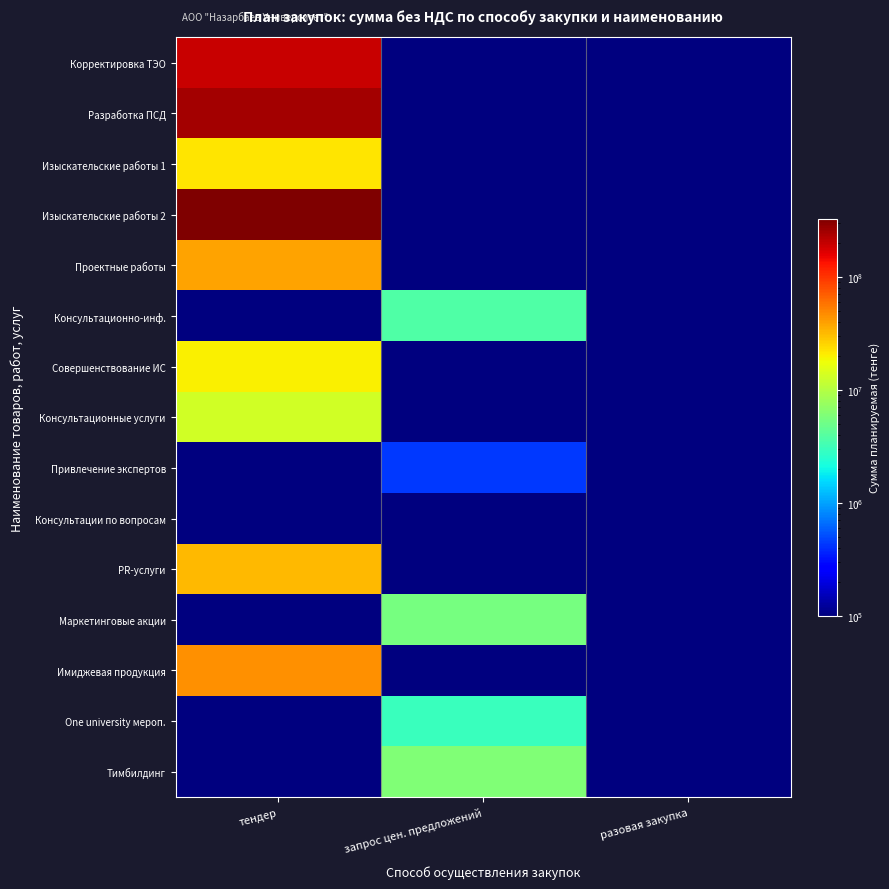

Reading left to right, list all the values displayed in this chart.

Корректировка ТЭО: тендер=194805000	запрос цен. предложений=10000	разовая закупка=10000
Разработка ПСД: тендер=245441000	запрос цен. предложений=10000	разовая закупка=10000
Изыскательские работы 1: тендер=22100000	запрос цен. предложений=10000	разовая закупка=10000
Изыскательские работы 2: тендер=325328842	запрос цен. предложений=10000	разовая закупка=10000
Проектные работы: тендер=38052488	запрос цен. предложений=10000	разовая закупка=10000
Консультационно-инф.: тендер=10000	запрос цен. предложений=3750000	разовая закупка=10000
Совершенствование ИС: тендер=20000000	запрос цен. предложений=10000	разовая закупка=10000
Консультационные услуги: тендер=13200000	запрос цен. предложений=10000	разовая закупка=10000
Привлечение экспертов: тендер=10000	запрос цен. предложений=440000	разовая закупка=10000
Консультации по вопросам: тендер=10000	запрос цен. предложений=100000	разовая закупка=10000
PR-услуги: тендер=31640000	запрос цен. предложений=10000	разовая закупка=10000
Маркетинговые акции: тендер=10000	запрос цен. предложений=5500000	разовая закупка=10000
Имиджевая продукция: тендер=45000000	запрос цен. предложений=10000	разовая закупка=10000
One university мероп.: тендер=10000	запрос цен. предложений=3000000	разовая закупка=10000
Тимбилдинг: тендер=10000	запрос цен. предложений=6000000	разовая закупка=10000